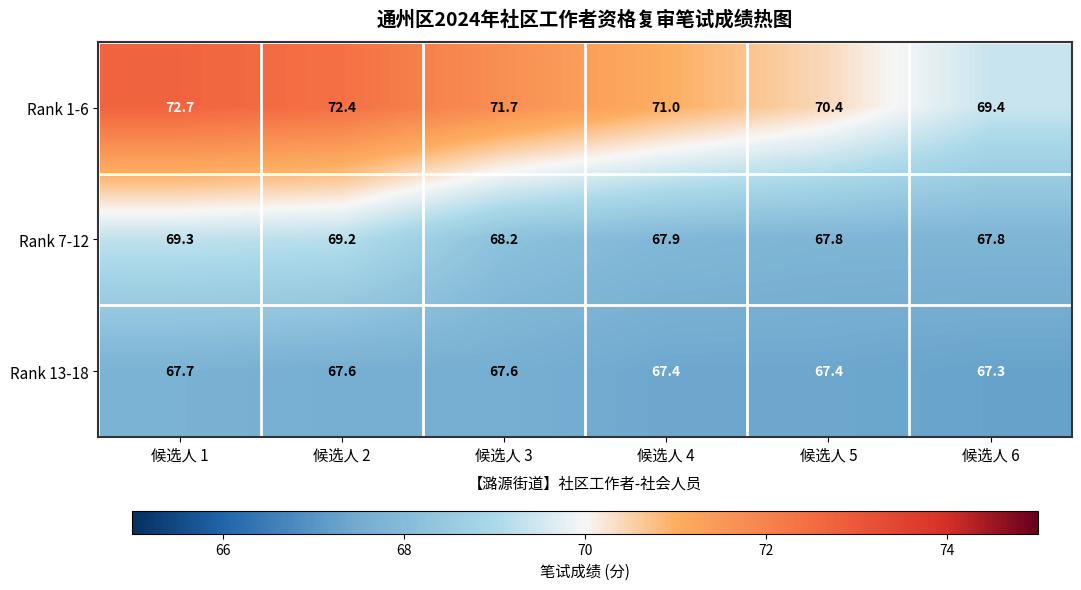

Which label corresponds to the smallest value in the chart?

候选人 6